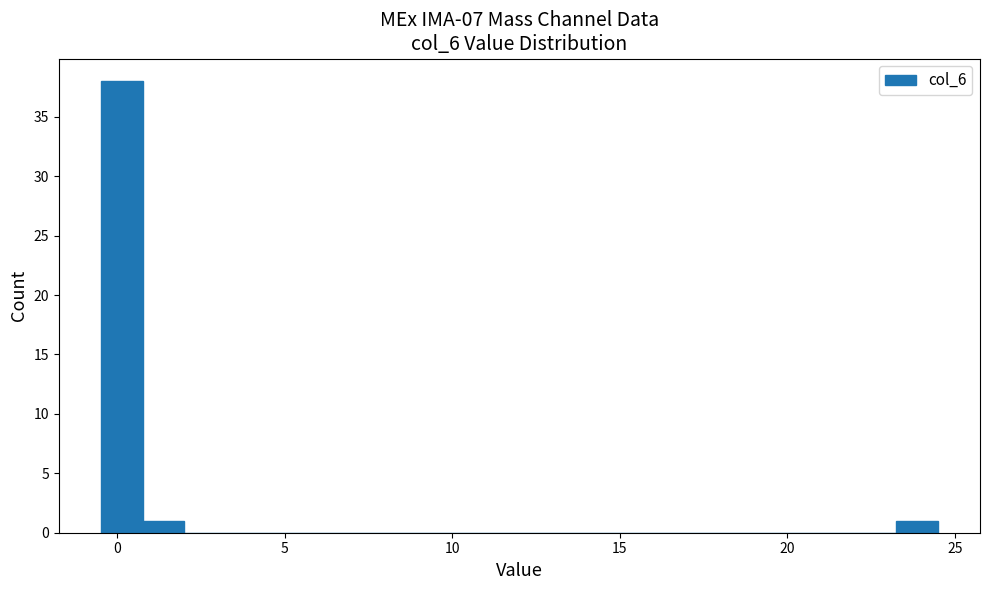

Around what value on the x-axis is the tallest bar? Give the approximate position of its centre, as read against the axis.

0.0